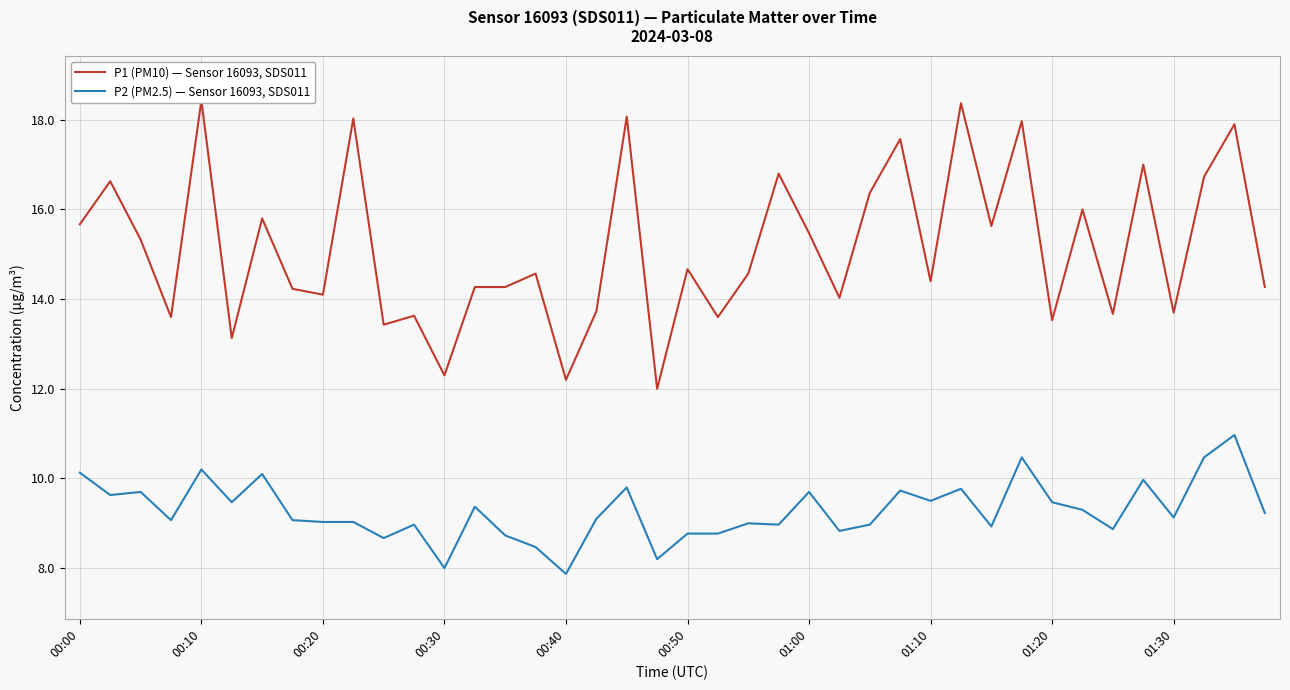

Which series has the largest range (max minus min)?

P1 (PM10) — Sensor 16093, SDS011